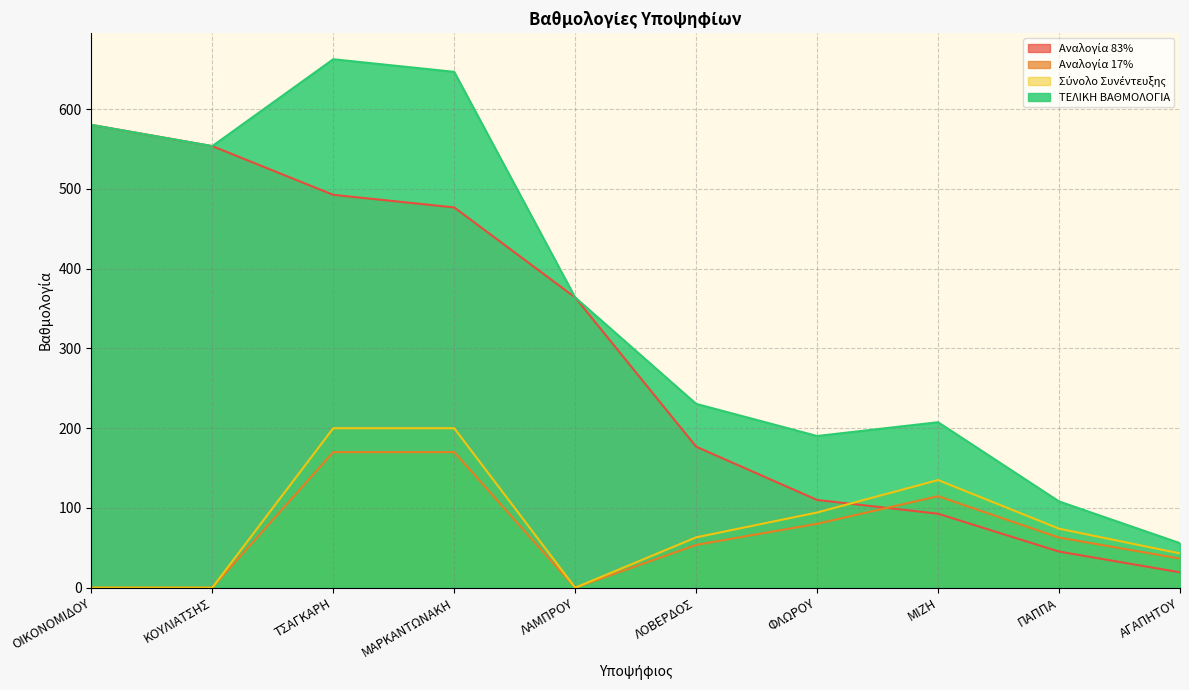

What position from the right is ΛΟΒΕΡΔΟΣ?

5